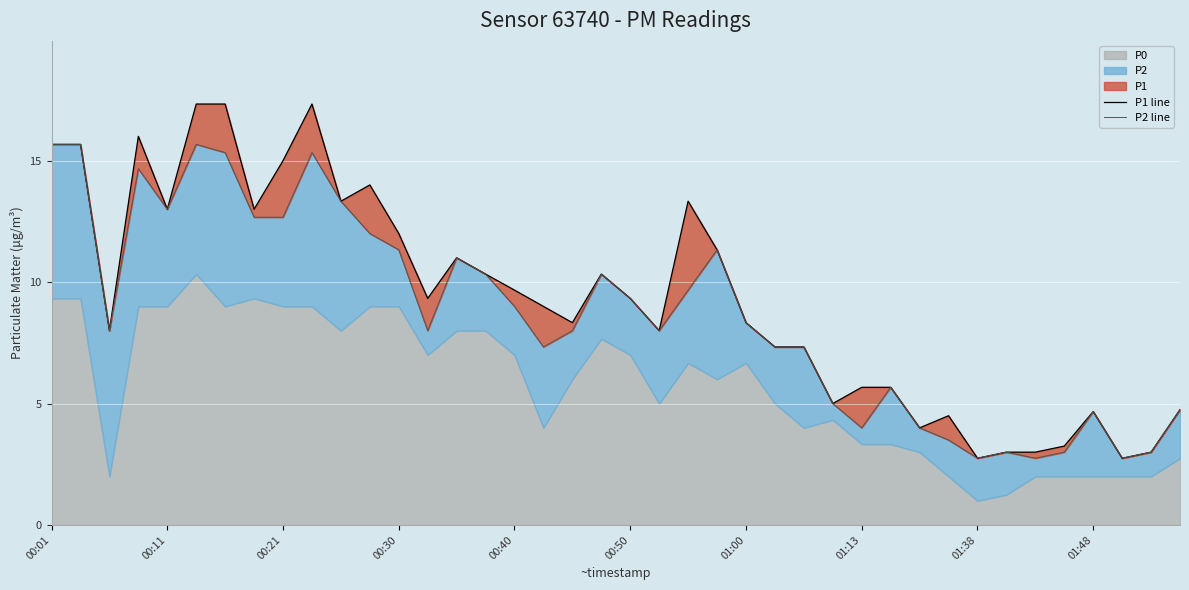

Which has a higher value, 39 or 36?

39